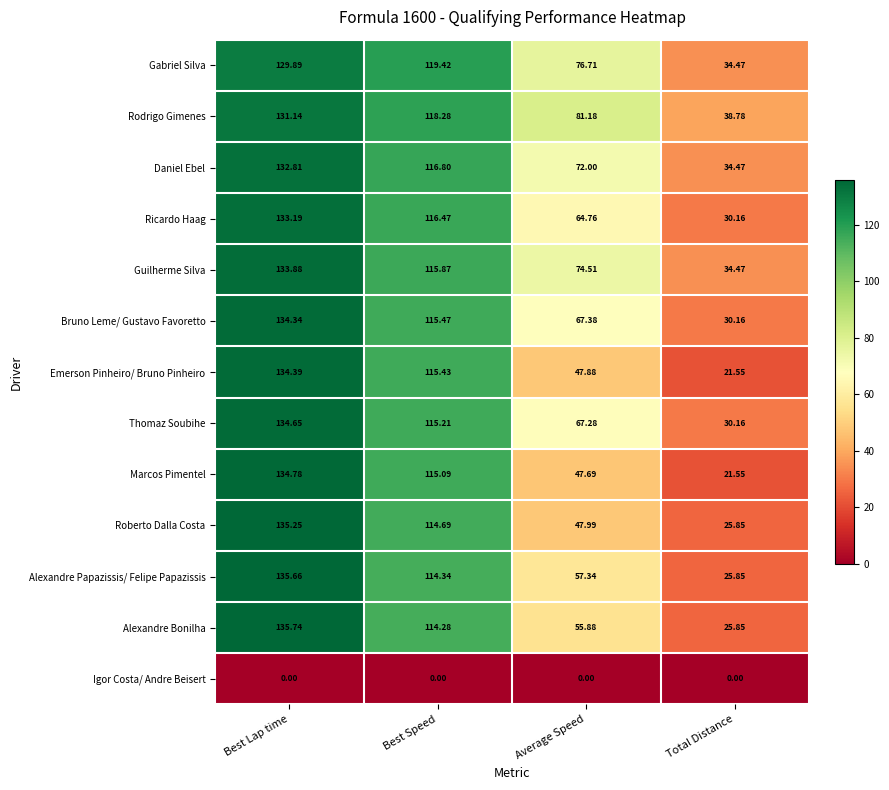

Rank the categories by Emerson Pinheiro/ Bruno Pinheiro value from lowest to highest.

Total Distance, Average Speed, Best Speed, Best Lap time